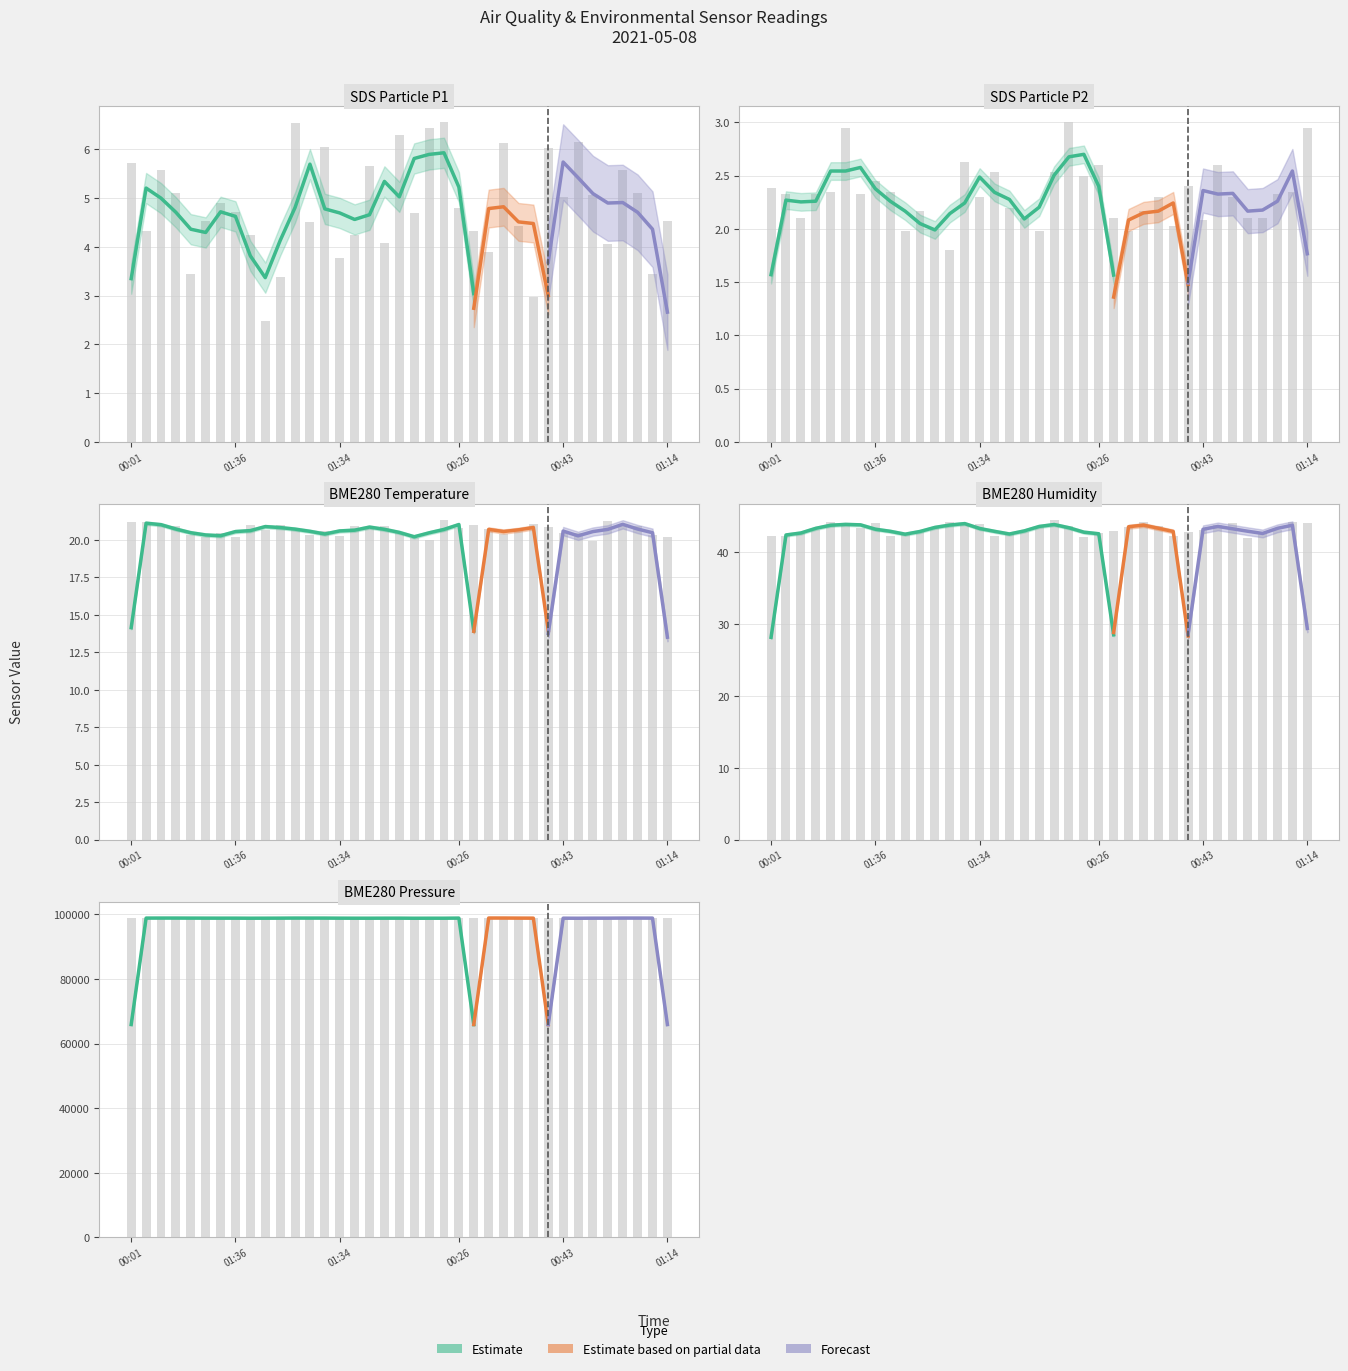

What is the maximum value shown in the chart?

98918.9